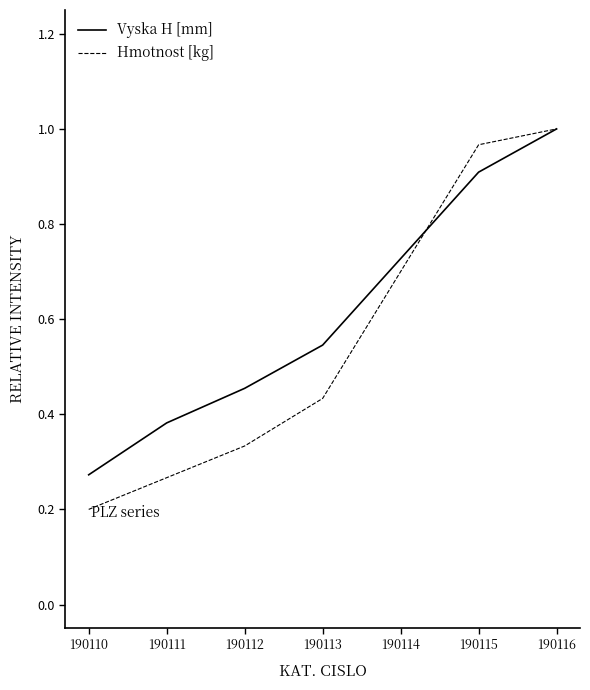

What is the spread (max minus min) of values at 190110?

0.1